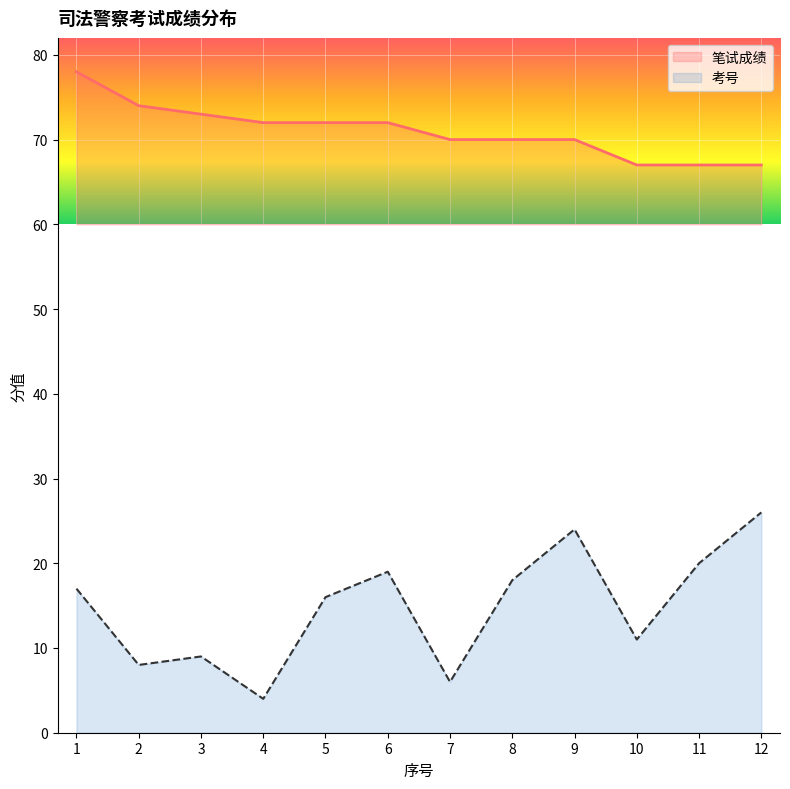

Where does the 笔试成绩 series first go above 72?

1